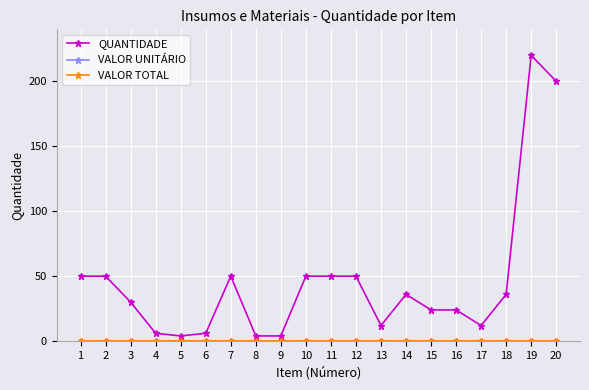

What is the total value across all series at 11?

50